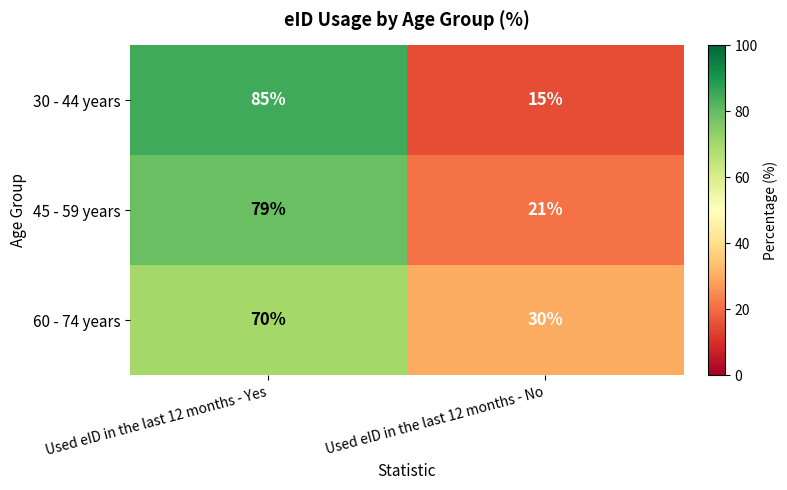

Which category has the lowest value across all series?

Used eID in the last 12 months - No